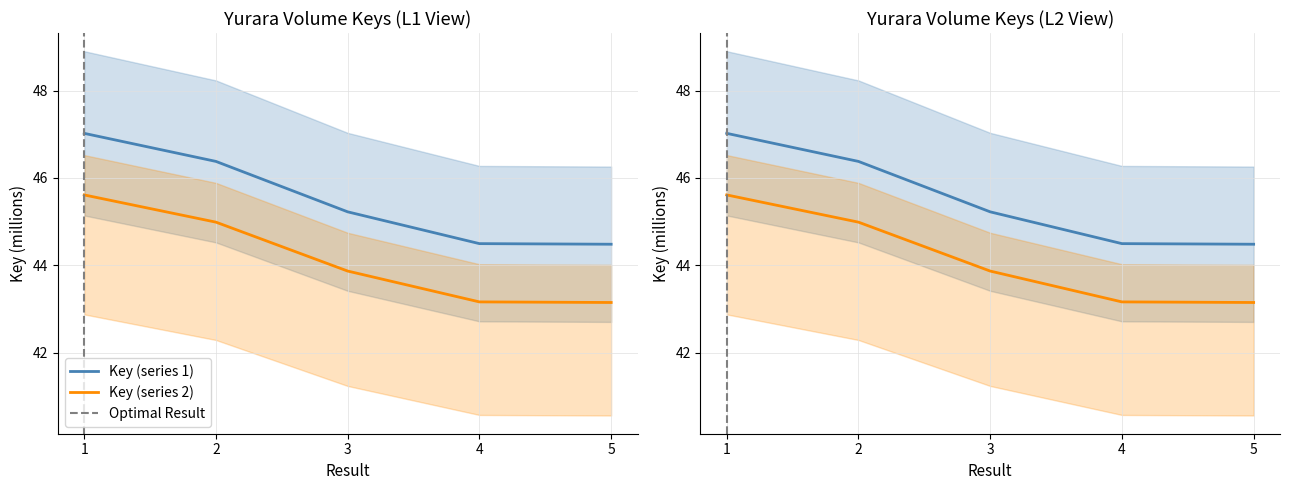

True or false: there are more than 1 points higher than both neighbors.

False